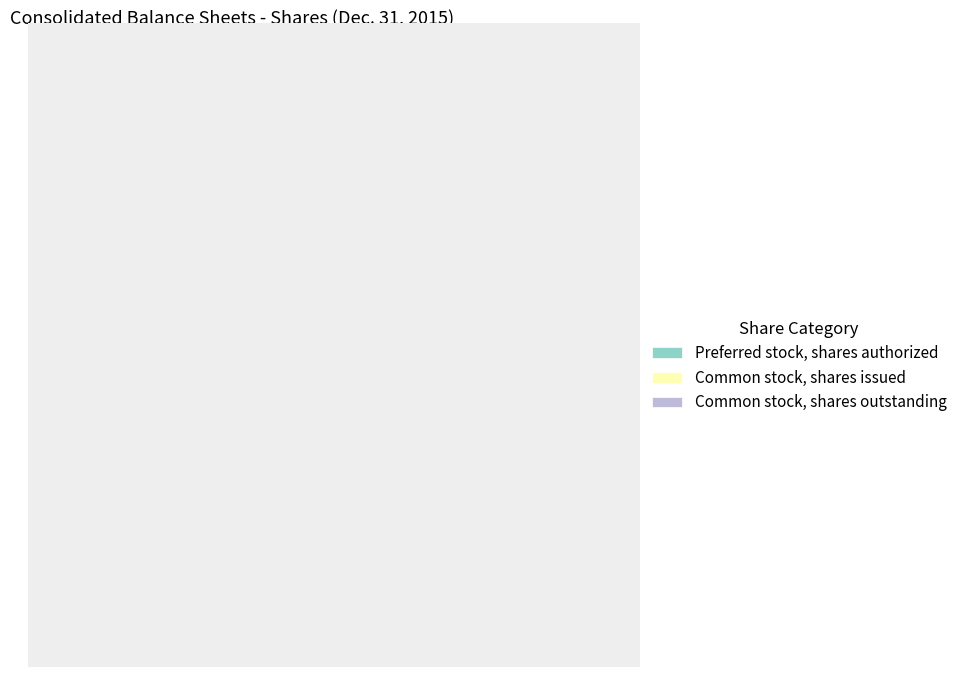

To the nearest percent, what percentage of the pie is Common stock, shares issued?

18%